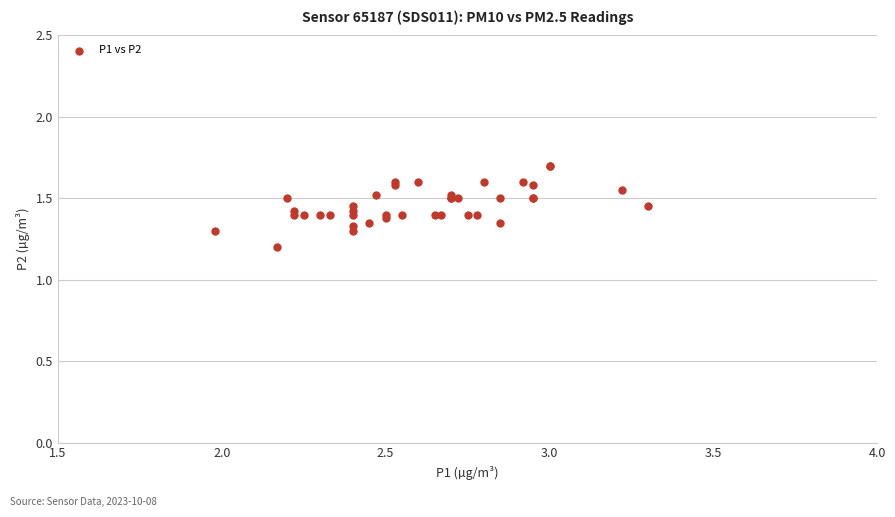

What Y value in the scatter plot is closest to 1?

1.2